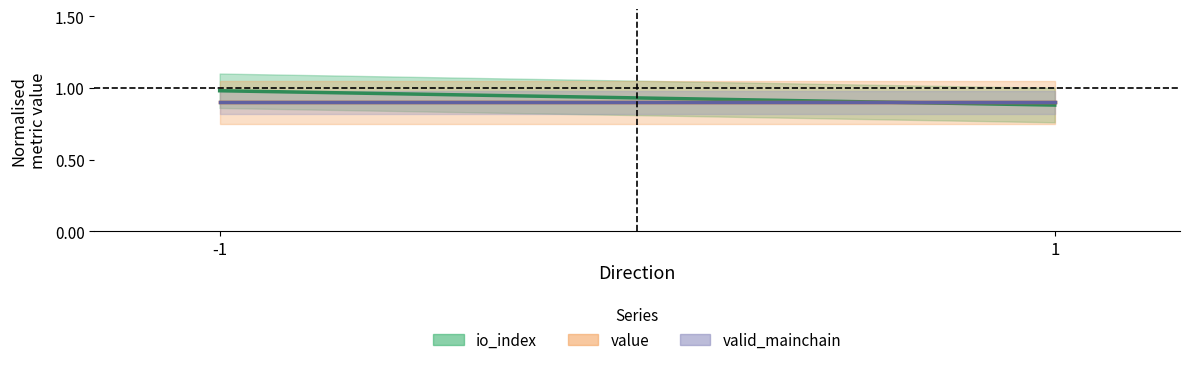

Reading right to left, list all the values displayed in this chart.

io_index: 1=0.9	-1=1.0
value: 1=0.9	-1=0.9
valid_mainchain: 1=0.9	-1=0.9